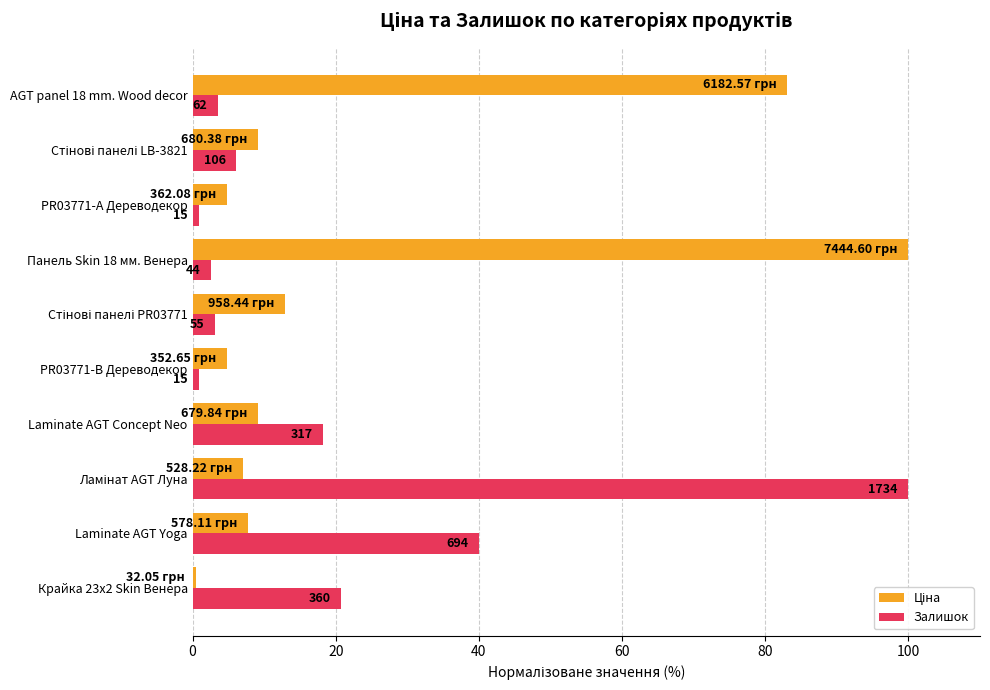

What is the difference between the second highest and minimum values in the Залишок series?

39.2